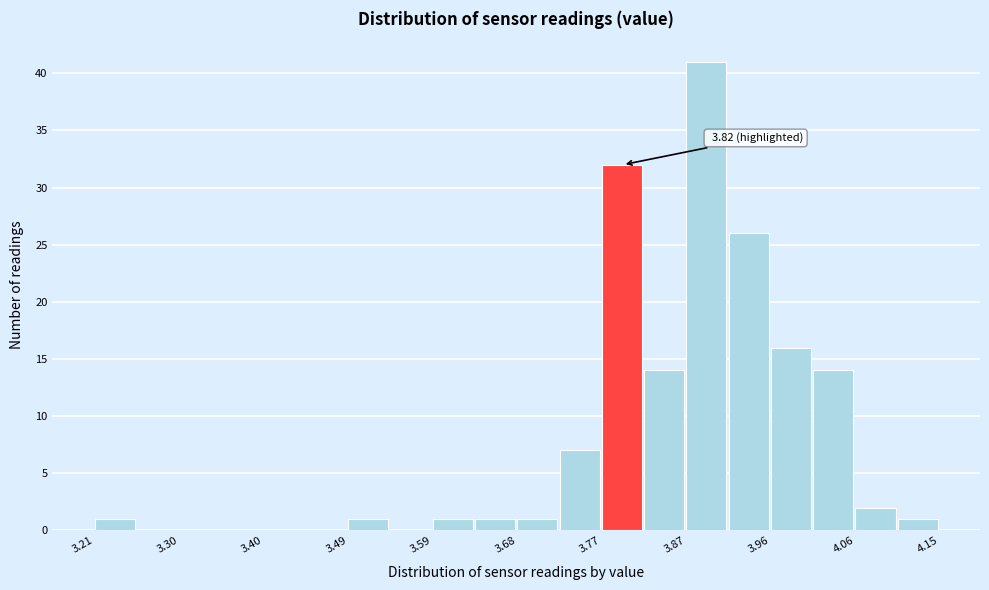

Which range on the x-axis has the tallest bar?

3.868 to 3.915